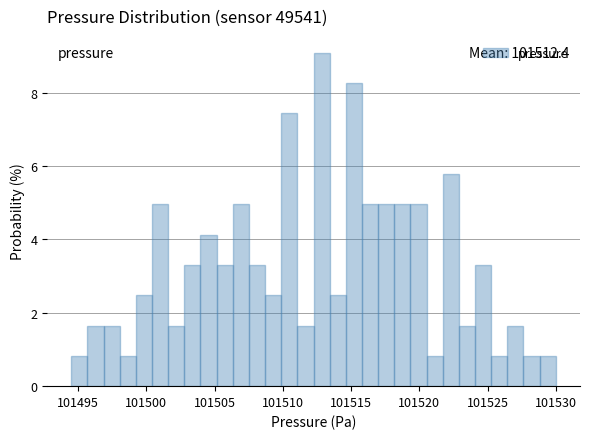

Around what value on the x-axis is the tallest bar? Give the approximate position of its centre, as read against the axis.

101513.0